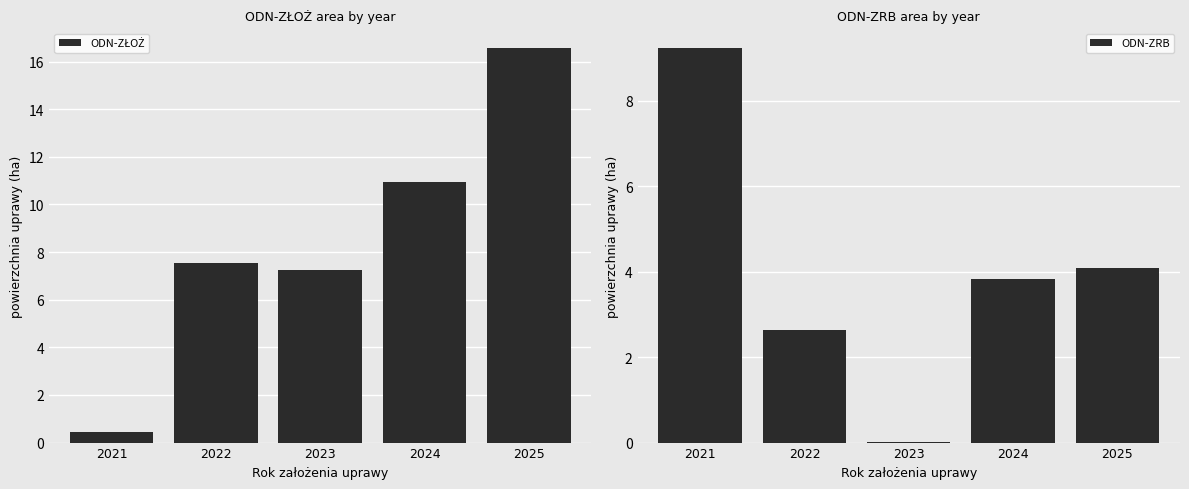

Where is ODN-ZRB nearest to the value 4?

2025